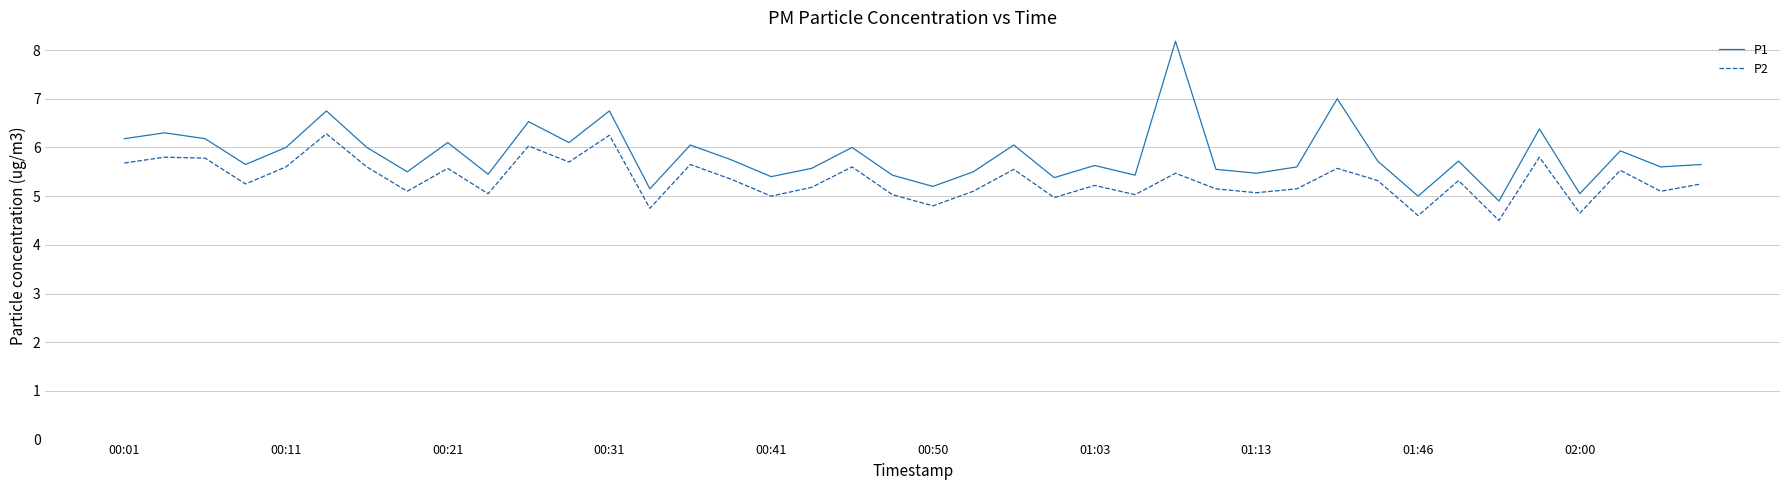

What is the difference between the maximum and second lowest values in the P1 series?

3.2